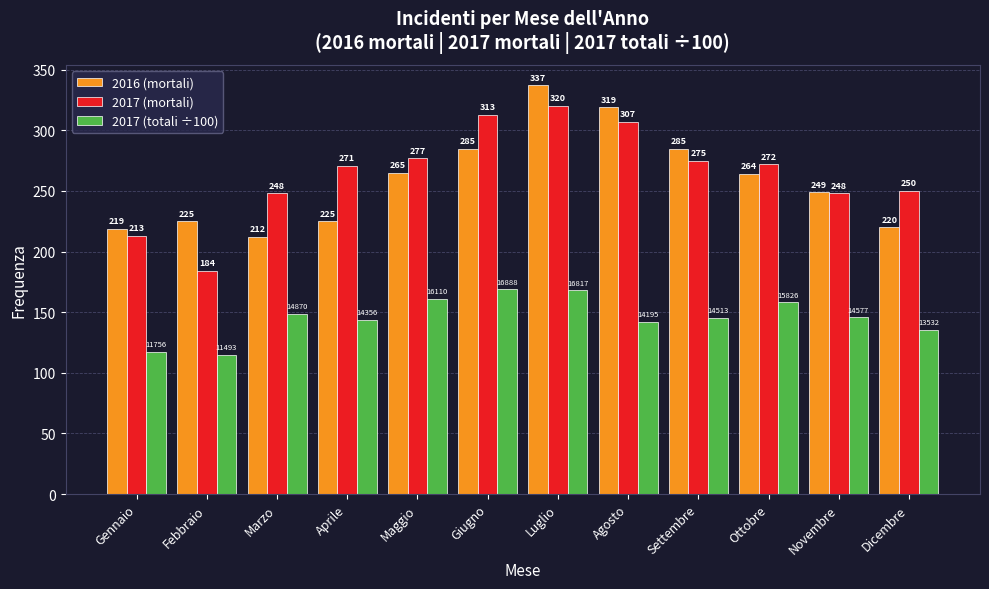

At Luglio, list the series in order from smallest to largest.

2017 (totali ÷100), 2017 (mortali), 2016 (mortali)